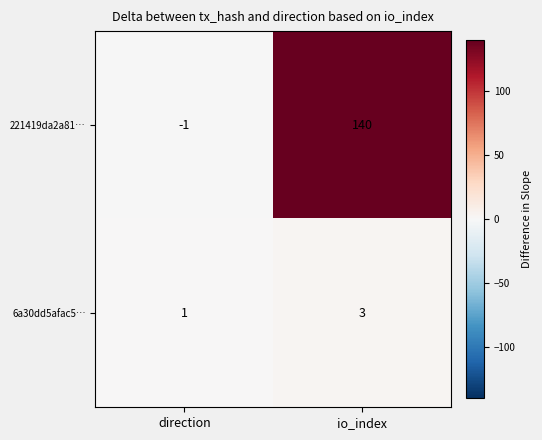

The 221419da2a81… series shows 91 at io_index. True or false?

False